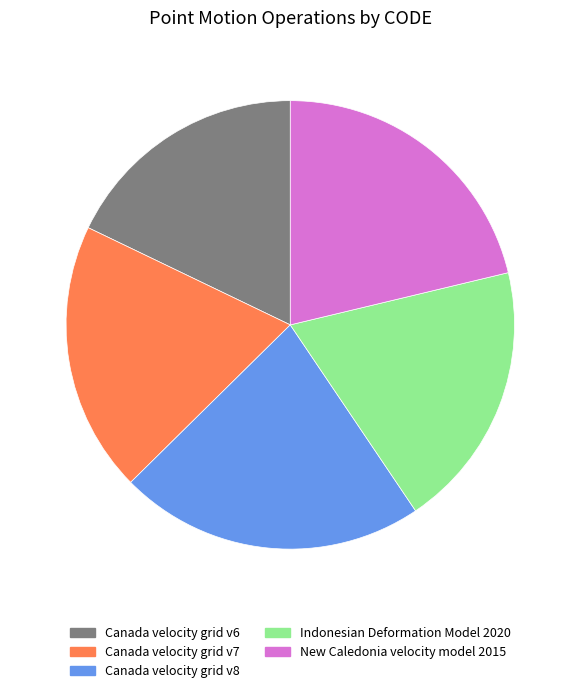

Which has a higher value, Indonesian Deformation Model 2020 or Canada velocity grid v6?

Indonesian Deformation Model 2020